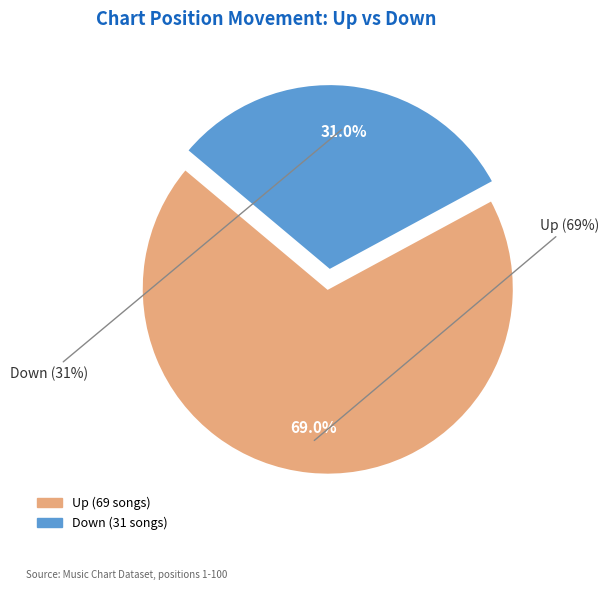

Approximately how many times larger is the value at down compared to up?

0.4